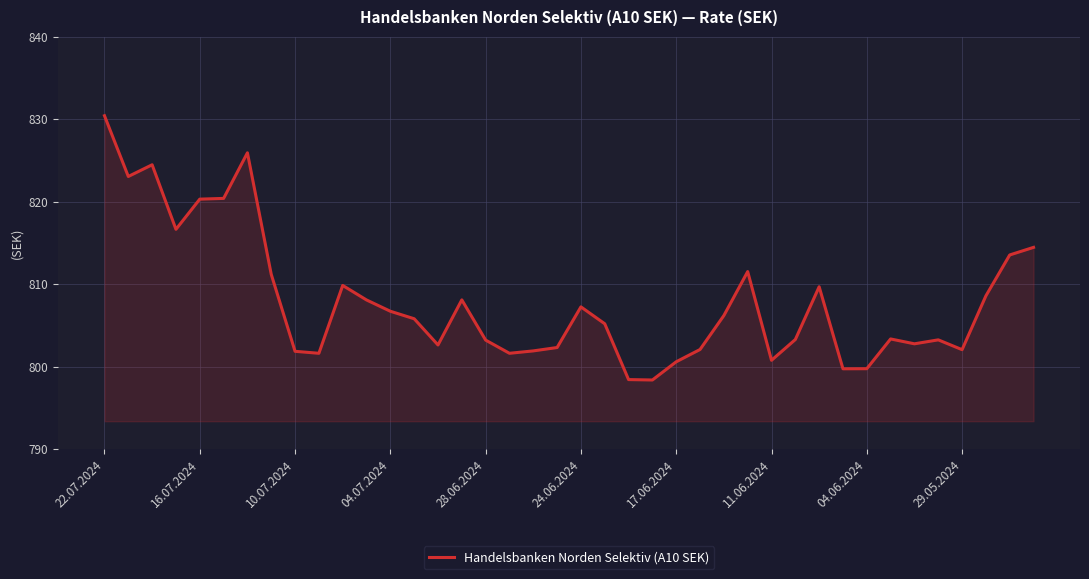

What is the smallest value displayed?

798.4